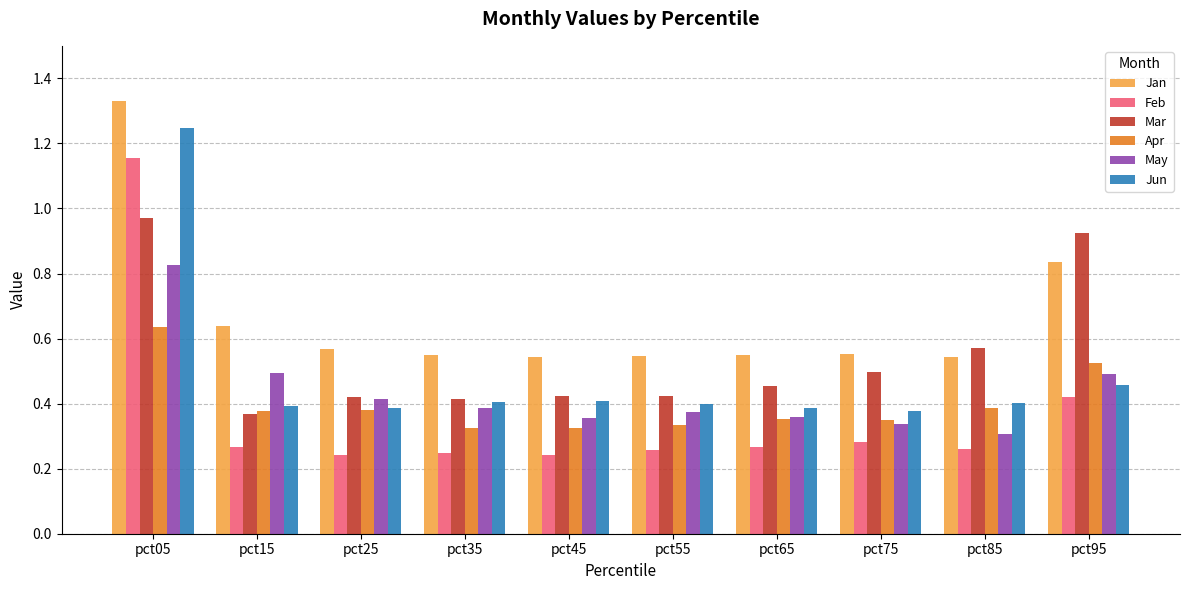

At pct45, list the series in order from largest to smallest.

Jan, Mar, Jun, May, Apr, Feb